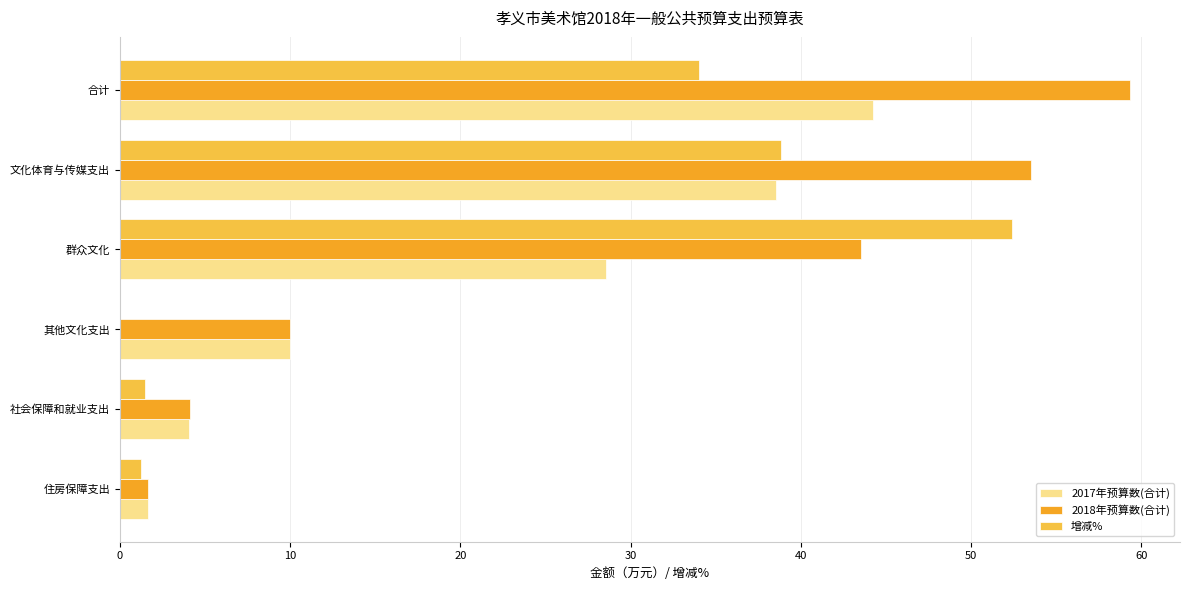

What is the sum of the 2018年预算数(合计) values at 其他文化支出 and 群众文化?

53.5